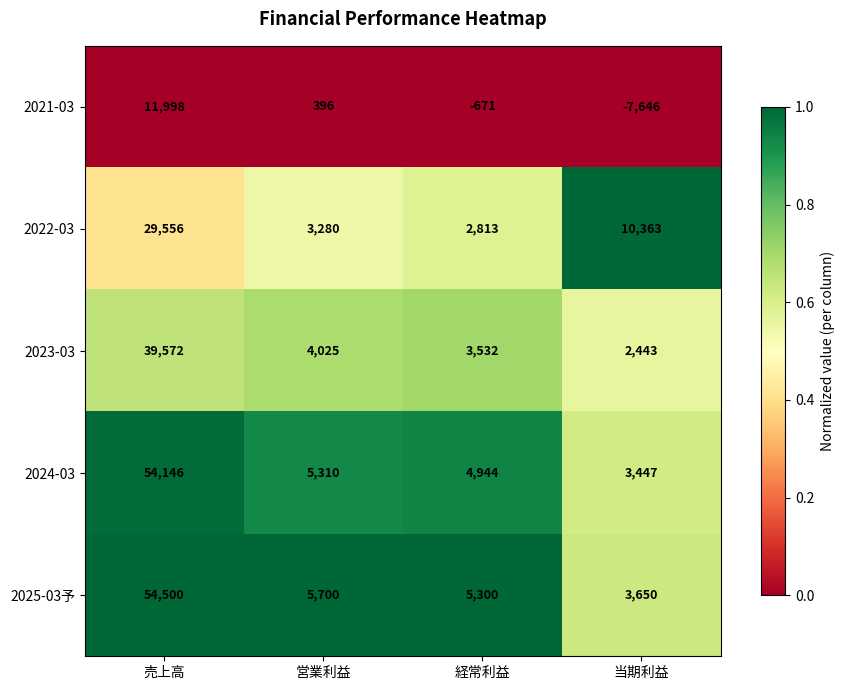

What is the difference between the highest and lowest values at 売上高?

42502